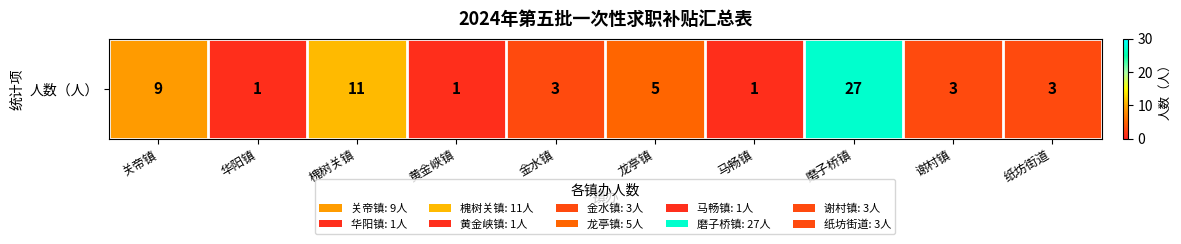

Which label corresponds to the smallest value in the chart?

华阳镇